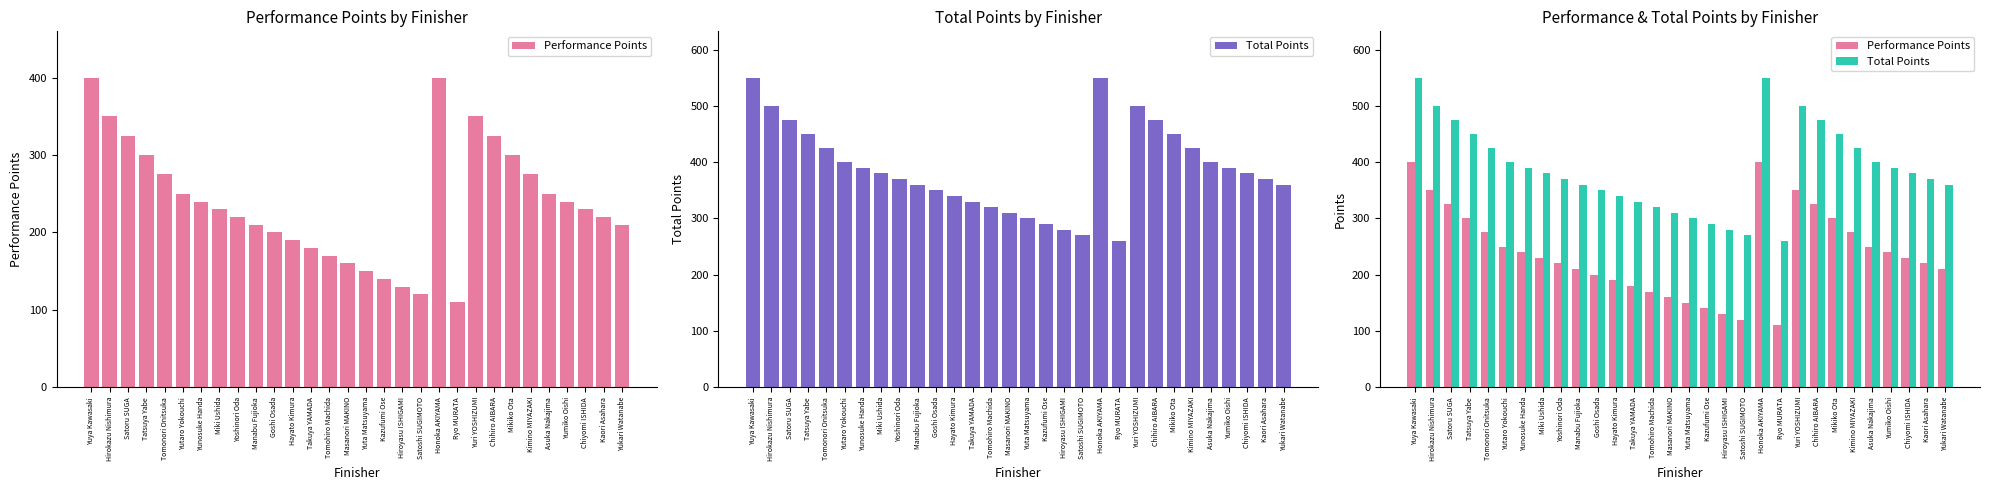

Which has a higher value, Yoshinori Oda or Chiyomi ISHIDA?

Chiyomi ISHIDA